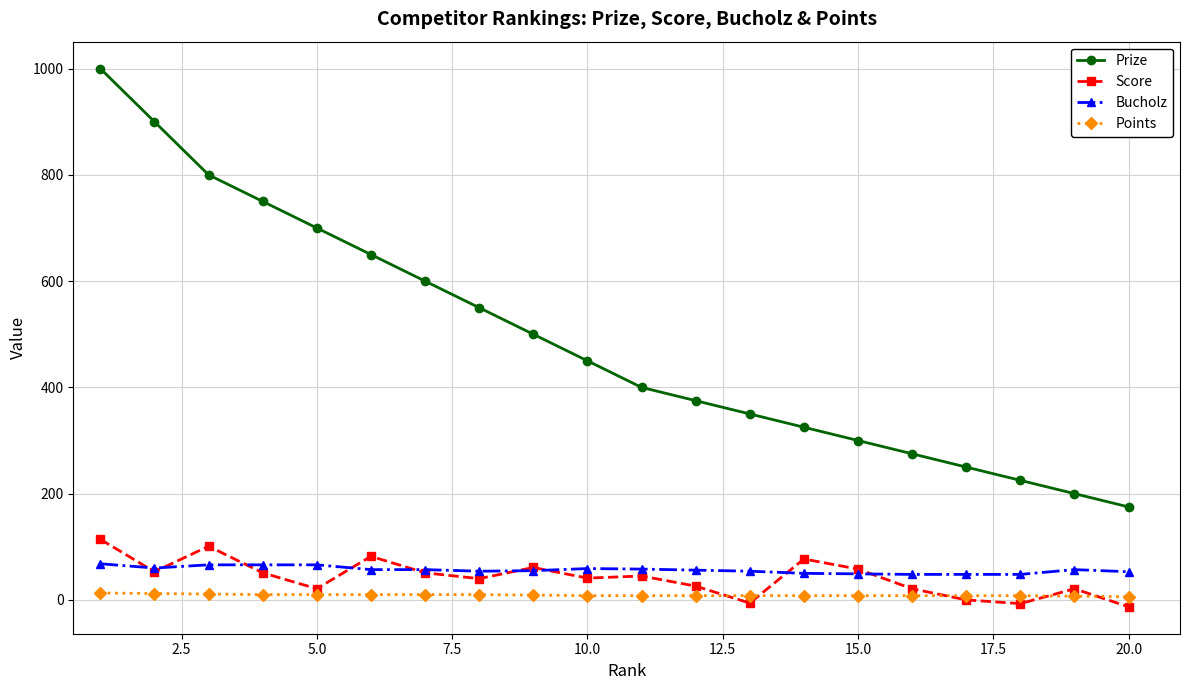

True or false: Prize and Bucholz intersect in this chart.

False